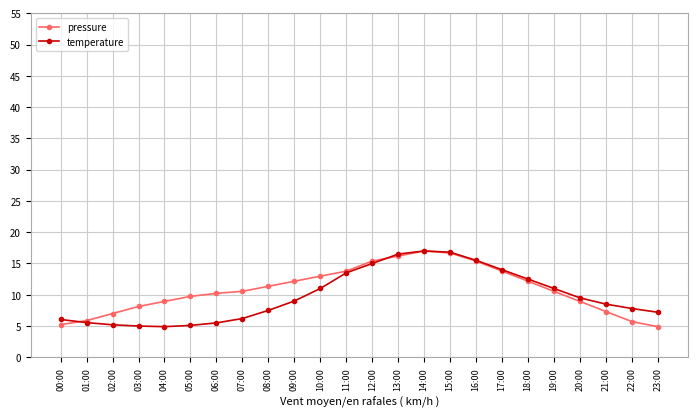

True or false: temperature has more than 0 points higher than both neighbors.

True